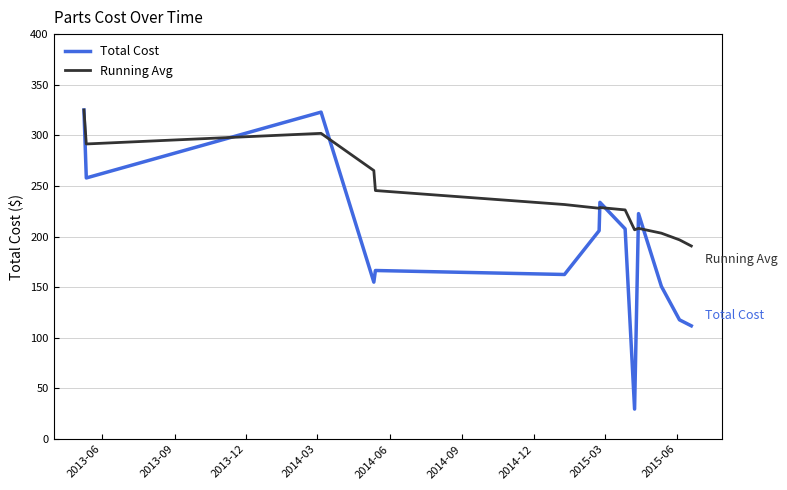

Which series has the largest total across all categories?

Running Avg